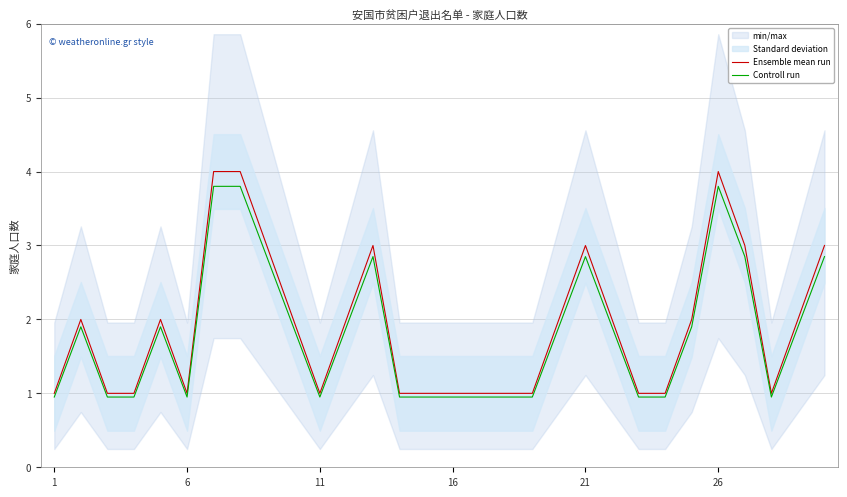

The value of Ensemble mean run at 17 is 1.6. True or false?

False